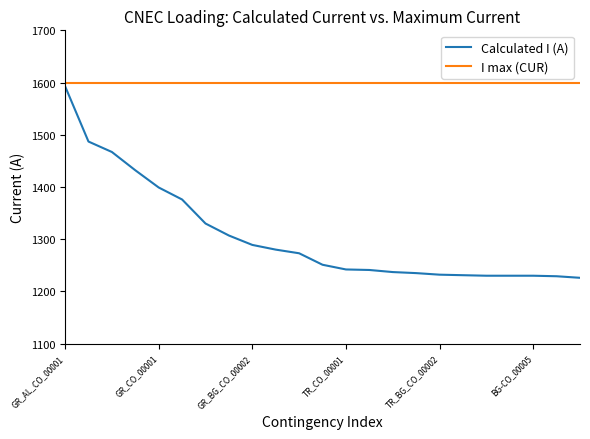

True or false: Calculated I (A) and I max (CUR) intersect in this chart.

False